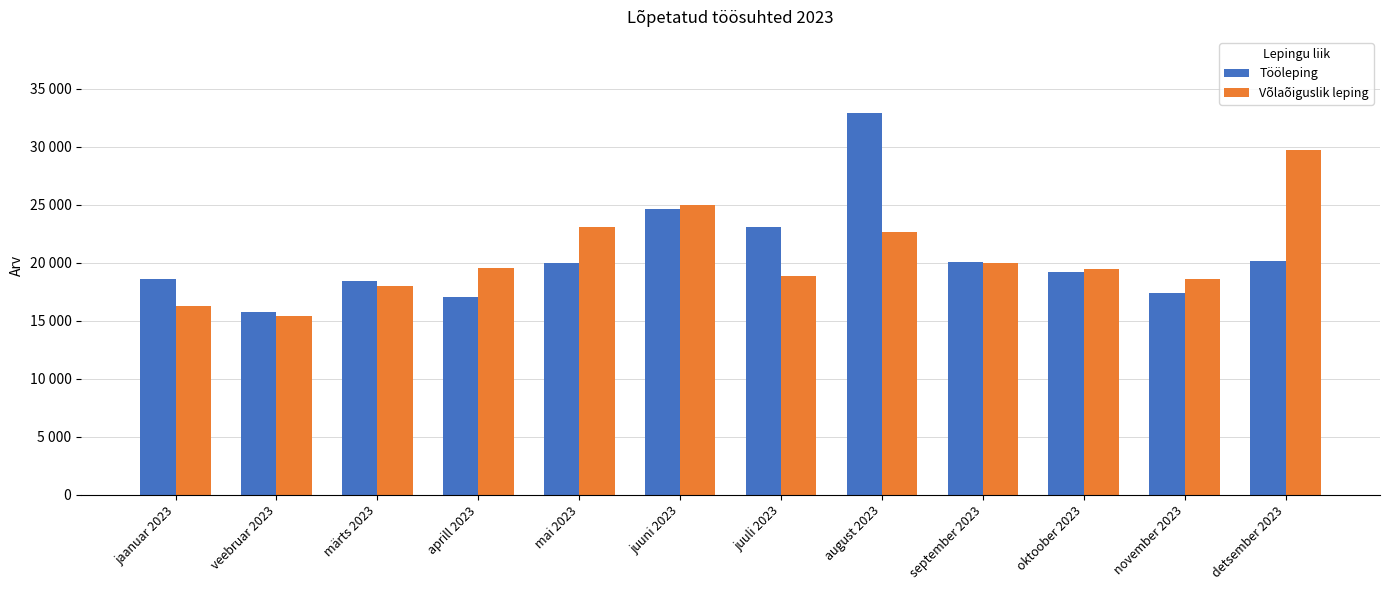

What position from the right is veebruar 2023?

11